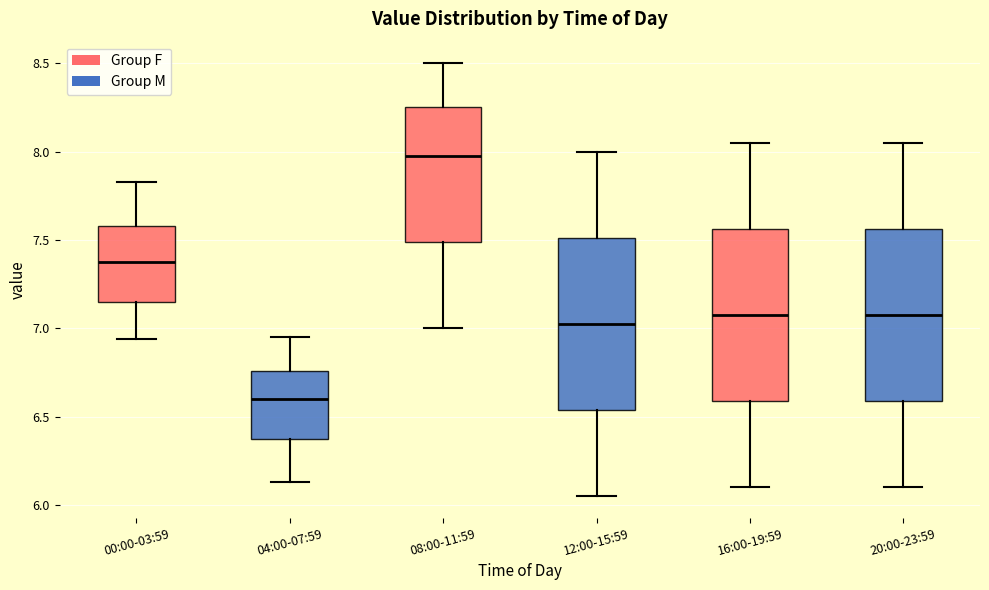

Where is the lower edge of the box for 12:00-15:59 on the y-axis? The values are not printed on the chart, so give them approximately, as read against the axis.

6.55